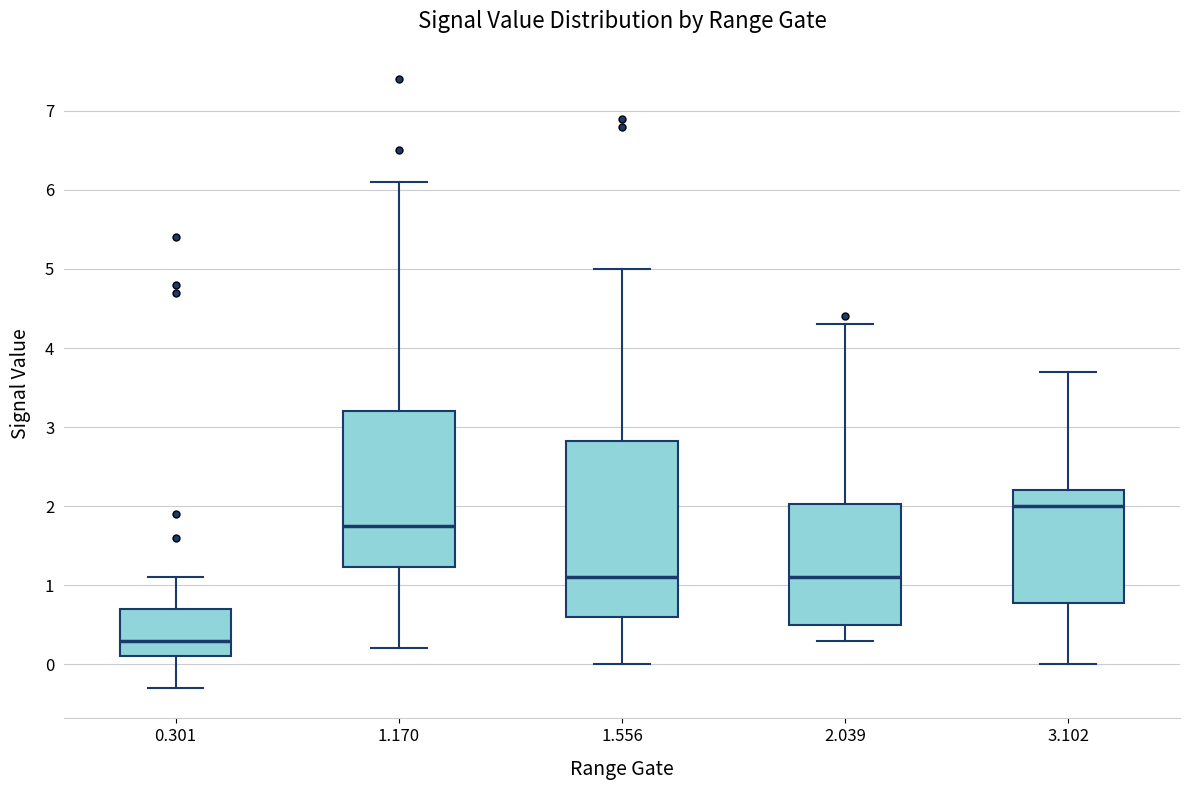

Where does the upper whisker of the box at x = 0.301 end on the y-axis? The values are not printed on the chart, so give them approximately, as read against the axis.

1.1